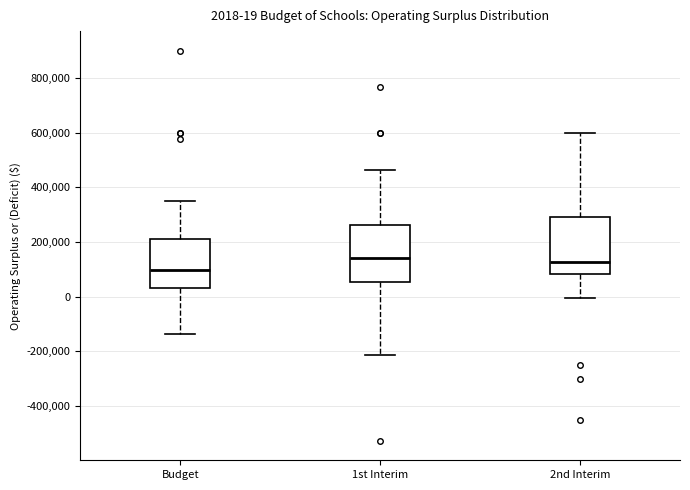

Which box has the lowest median line?

Budget